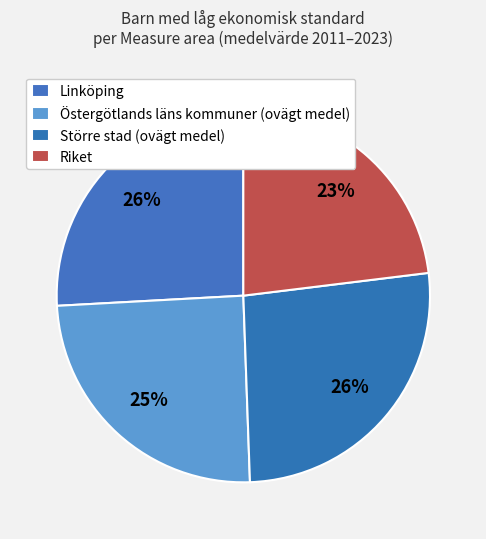

Do Riket and Östergötlands läns kommuner (ovägt medel) together represent more than half of the pie?

No